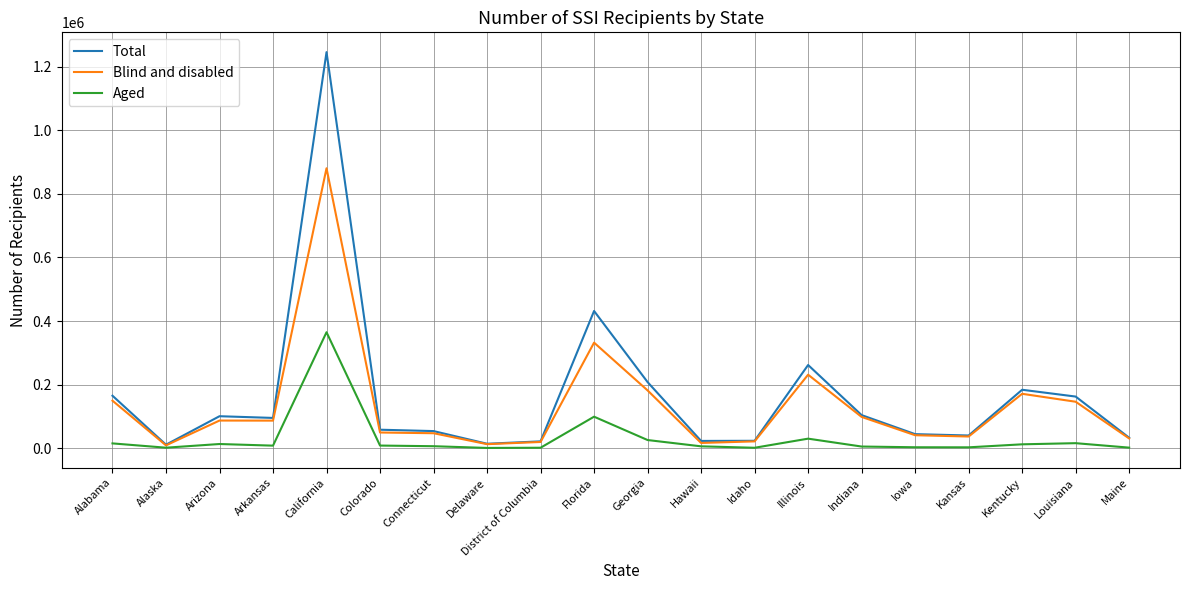

What is the lowest value of the Total series?

11477